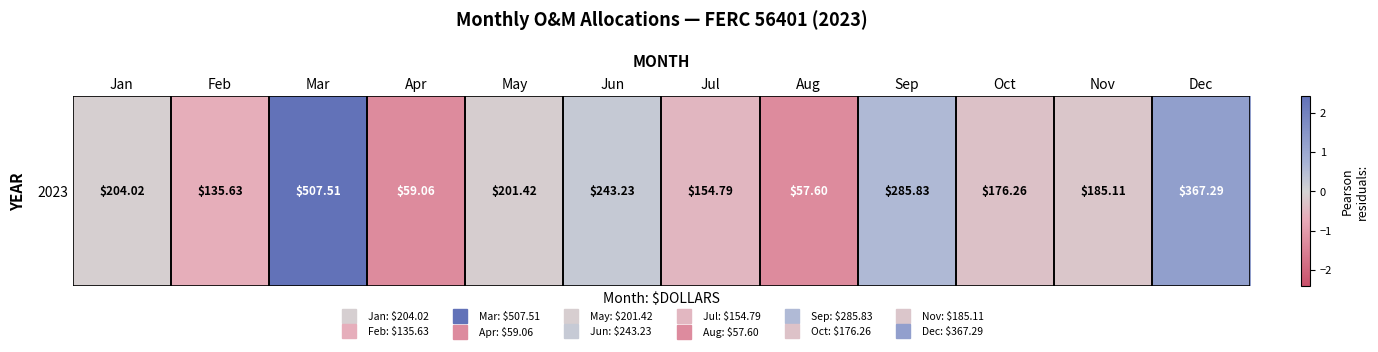

How many values are above zero?

4